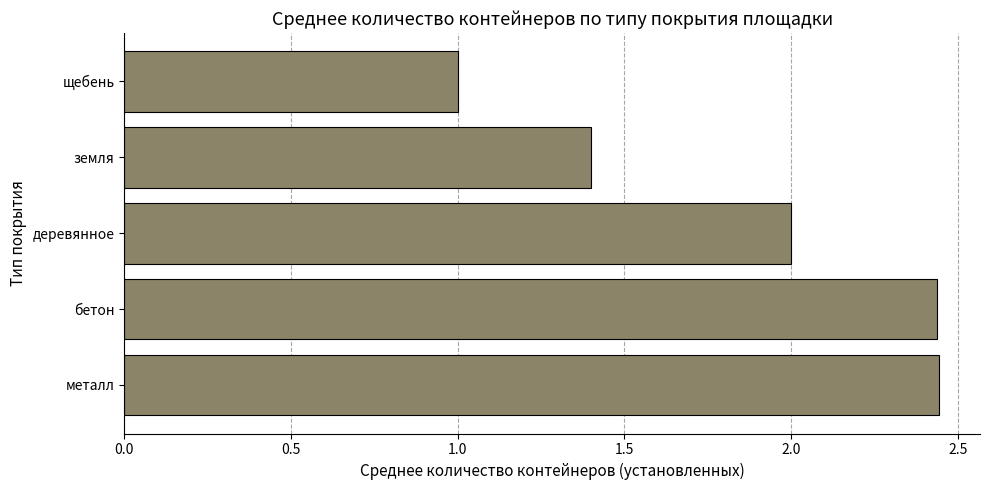

The value at щебень is 1.5. True or false?

False